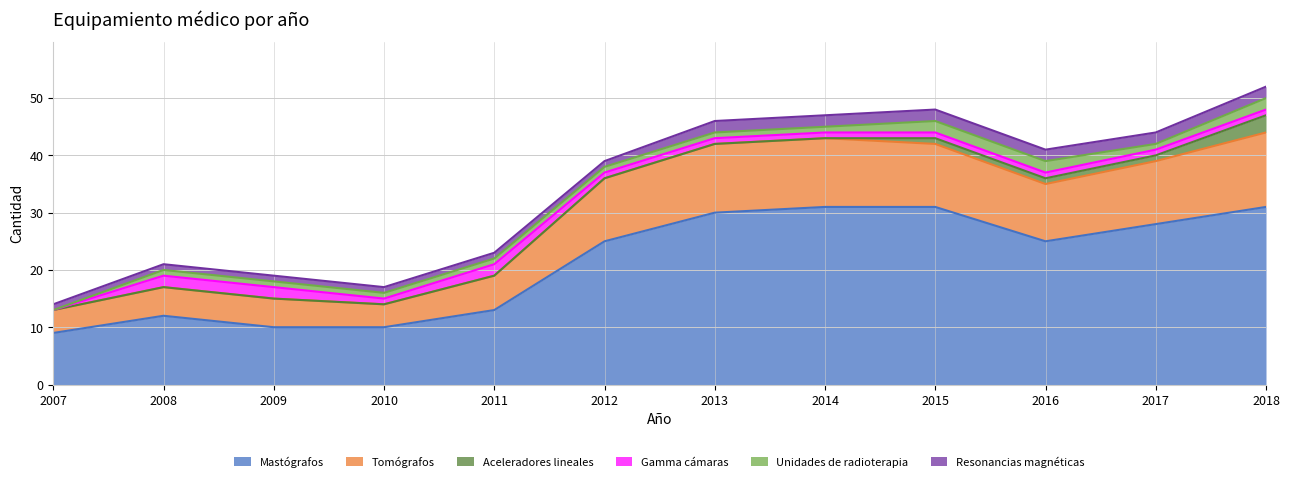

True or false: Gamma cámaras and Aceleradores lineales cross at least once.

False